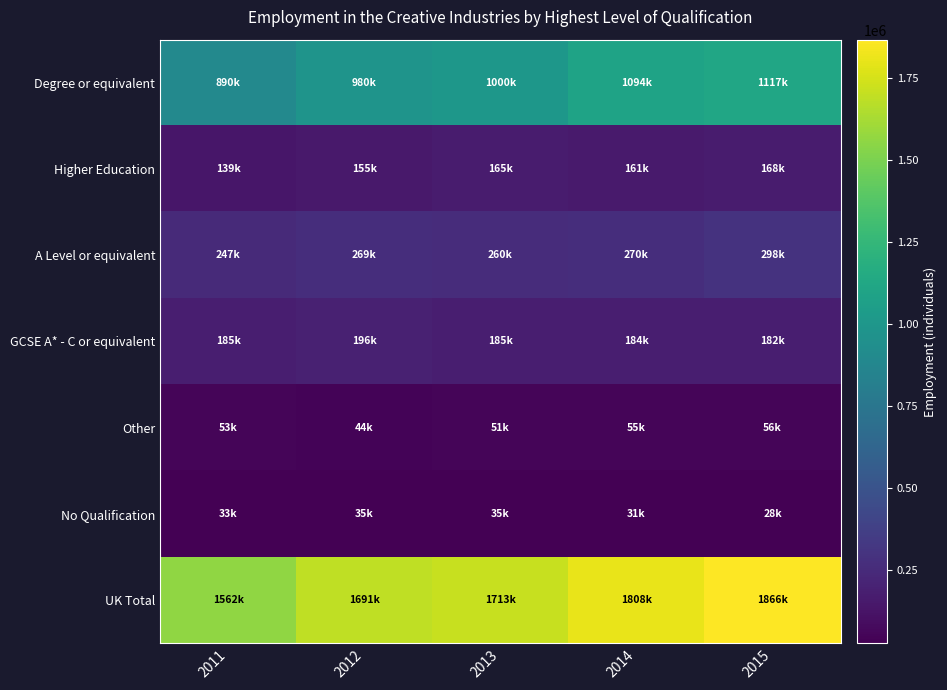

At how many categories does at least one series exceed 1077697?

5